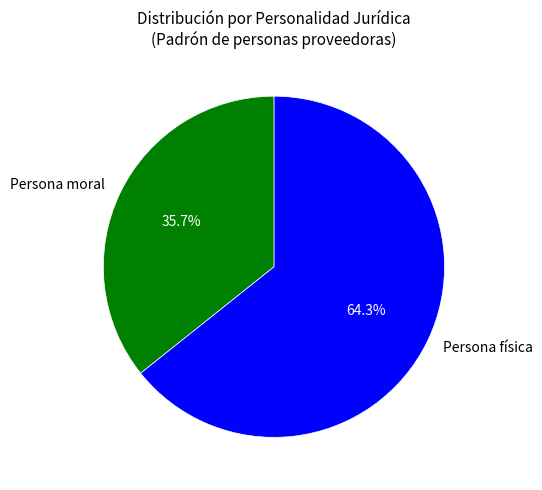

Approximately how many times larger is the value at Persona moral compared to Persona física?

0.6